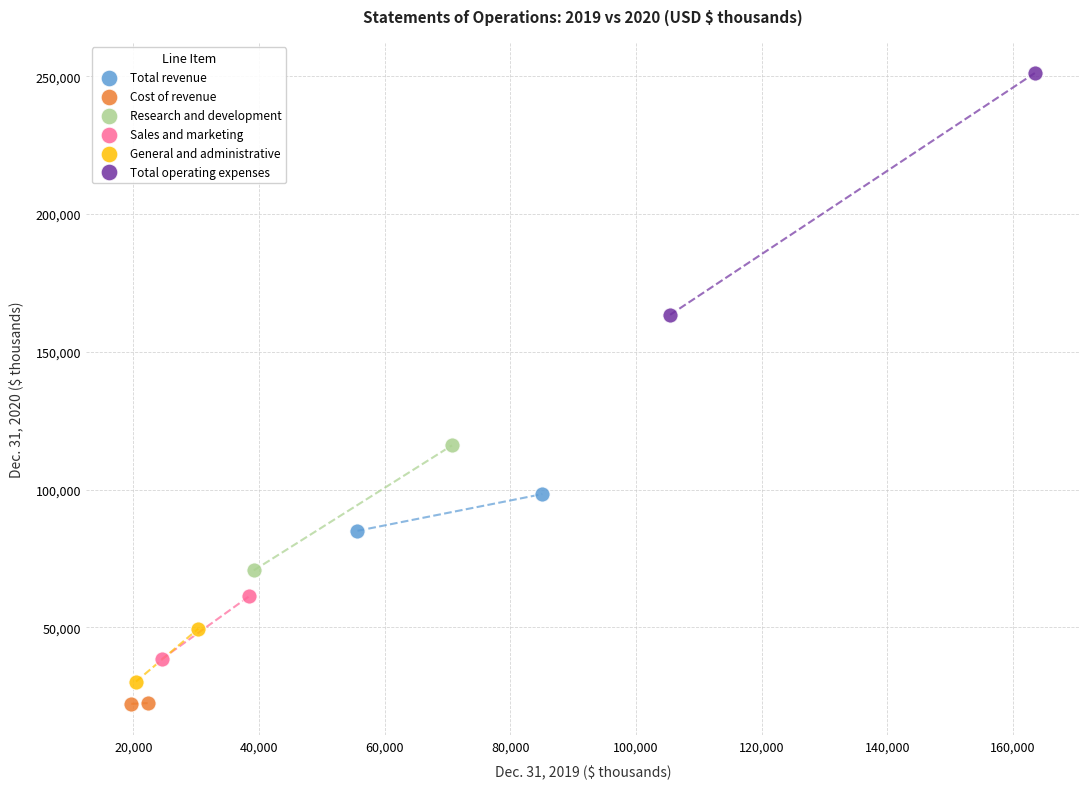

What are all the series names shown in the legend?

Total revenue, Cost of revenue, Research and development, Sales and marketing, General and administrative, Total operating expenses